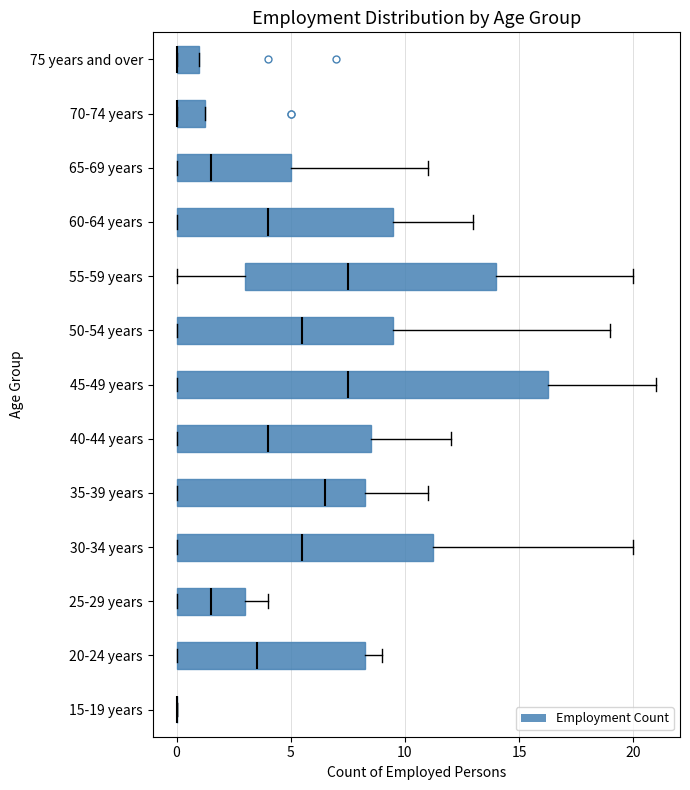

Reading bottom to top, transcribe this box plot: for each box, give where its median line is, the range the box spans, and where its two whiskers end, as read against the x-axis. The values are not printed on the chart, so give them approximately, as read against the axis.

15-19 years: box collapsed to a line at 0.0, whiskers 0.0 to 0.0
20-24 years: median 3.5, box 0.0 to 8.5, whiskers 0.0 to 9.0
25-29 years: median 1.5, box 0.0 to 3.0, whiskers 0.0 to 4.0
30-34 years: median 5.5, box 0.0 to 11.5, whiskers 0.0 to 20.0
35-39 years: median 6.5, box 0.0 to 8.5, whiskers 0.0 to 11.0
40-44 years: median 4.0, box 0.0 to 8.5, whiskers 0.0 to 12.0
45-49 years: median 7.5, box 0.0 to 16.5, whiskers 0.0 to 21.0
50-54 years: median 5.5, box 0.0 to 9.5, whiskers 0.0 to 19.0
55-59 years: median 7.5, box 3.0 to 14.0, whiskers 0.0 to 20.0
60-64 years: median 4.0, box 0.0 to 9.5, whiskers 0.0 to 13.0
65-69 years: median 1.5, box 0.0 to 5.0, whiskers 0.0 to 11.0
70-74 years: median 0.0 (drawn on the box's left edge), box 0.0 to 1.5, whiskers 0.0 to 1.5
75 years and over: median 0.0 (drawn on the box's left edge), box 0.0 to 1.0, whiskers 0.0 to 1.0